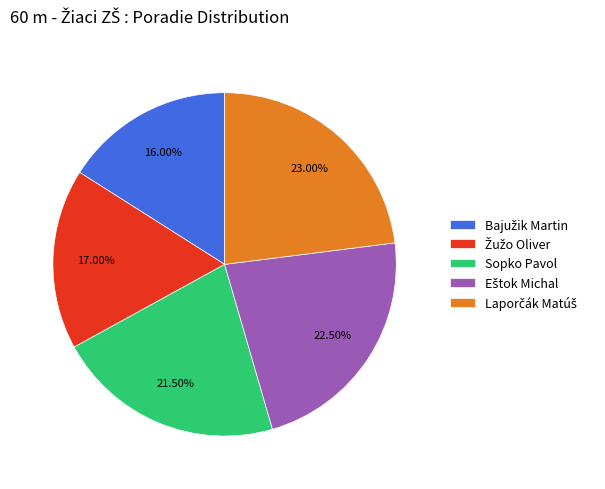

Does any single category account for the majority?

No